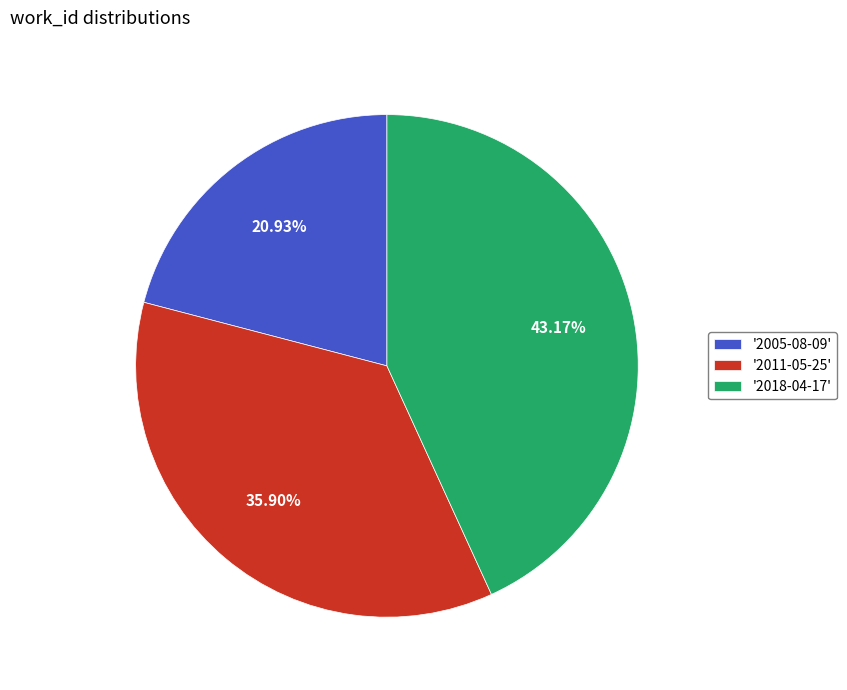

What is the smallest slice in the pie chart?

'2005-08-09'